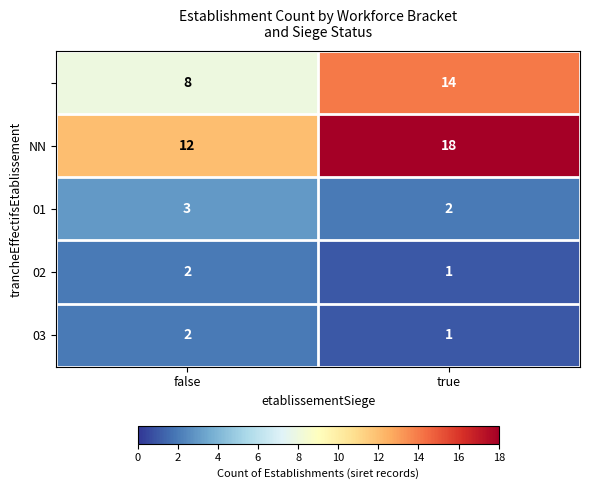

At which category does the chart reach its peak across all series?

true